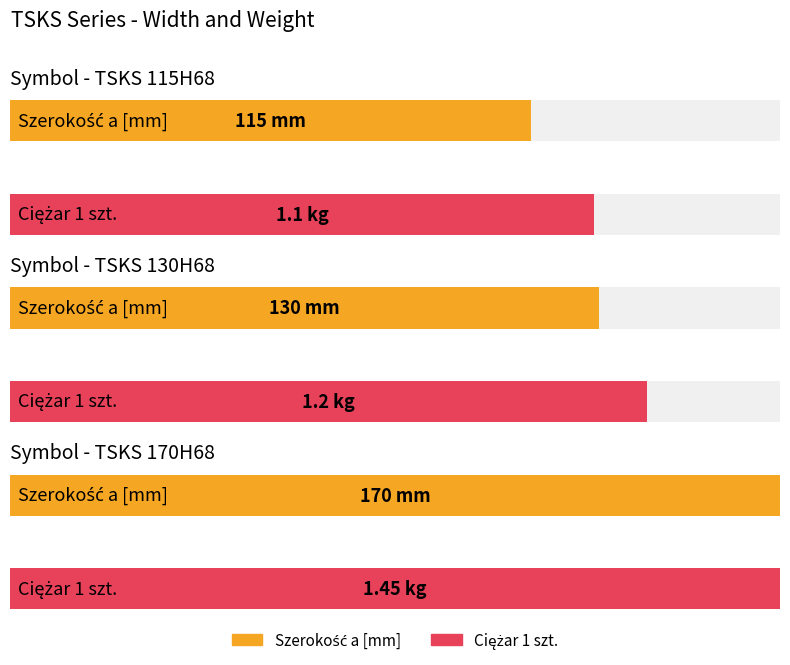

Rank the series by their maximum value, from lowest to highest.

Ciężar 1 szt., Szerokość a [mm]